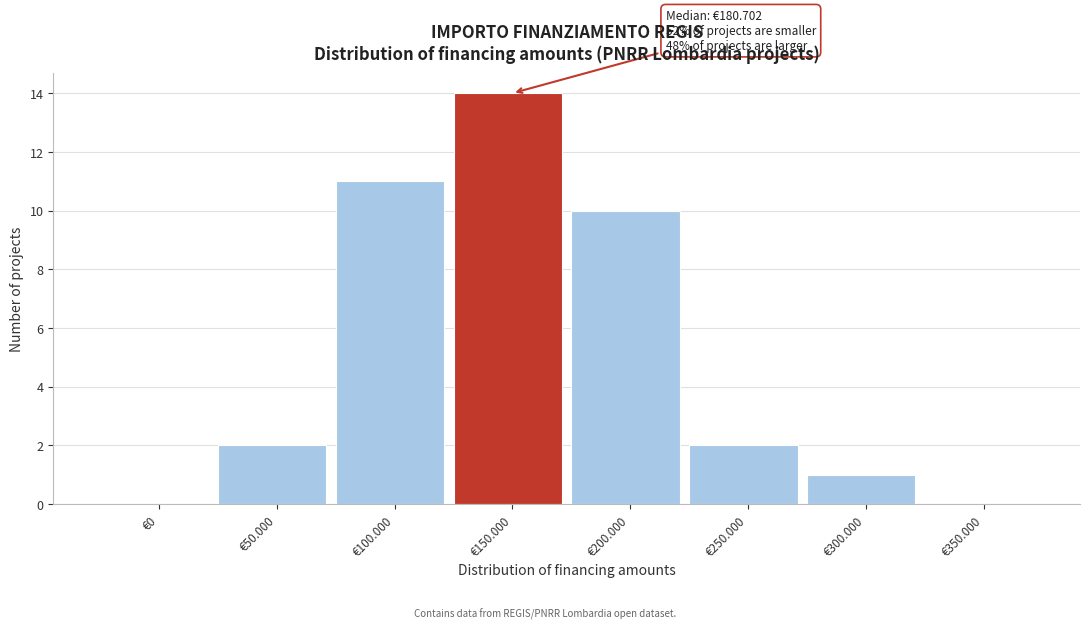

Reading left to right, what are all the values shown in this chart?

€0=0	€50.000=2	€100.000=11	€150.000=14	€200.000=10	€250.000=2	€300.000=1	€350.000=0